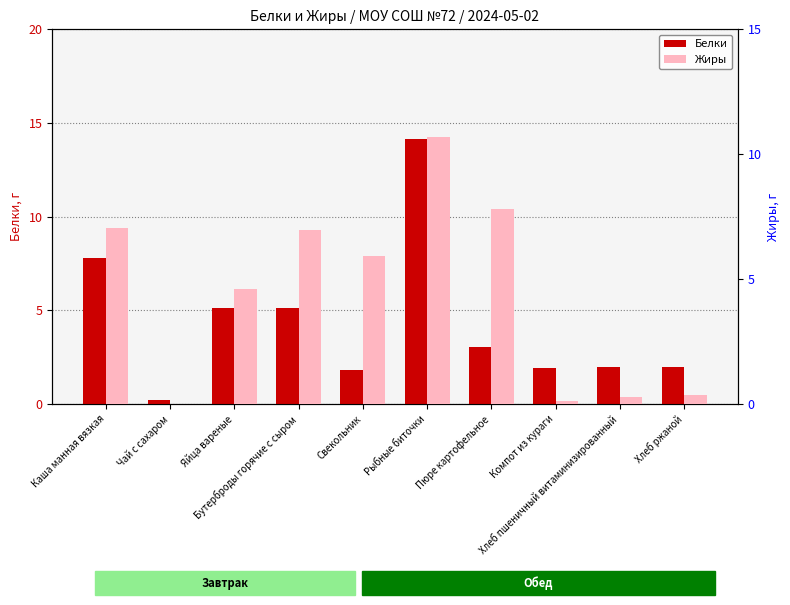

The Белки series shows 1.0 at Яйца вареные. True or false?

False